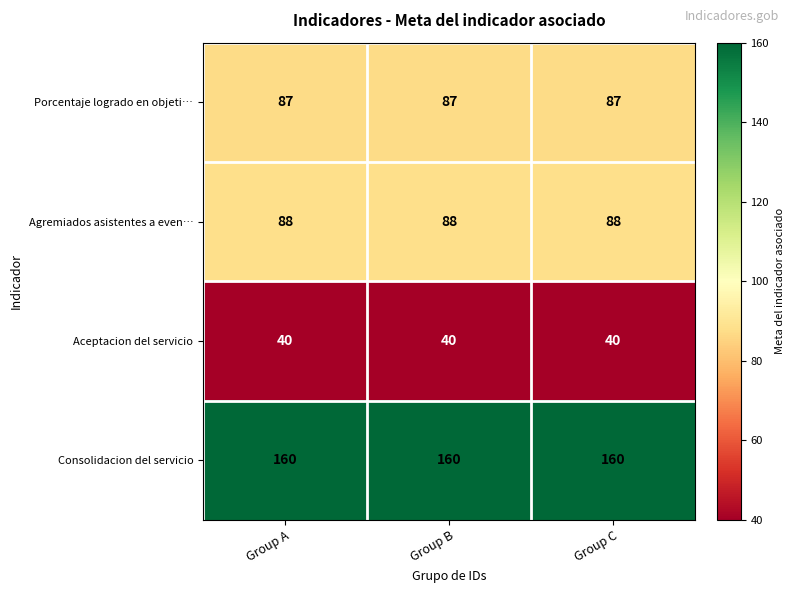

The value of Agremiados asistentes a even… at Group C is 88. True or false?

True